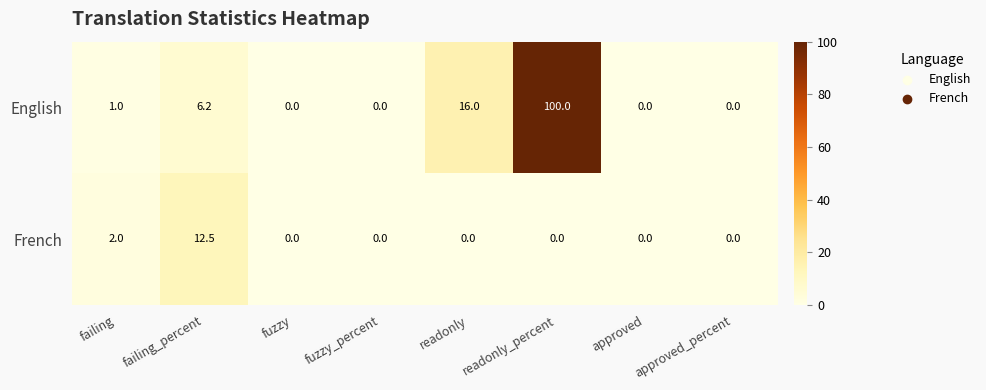

What is the difference between the maximum and second lowest values in the English series?

100.0